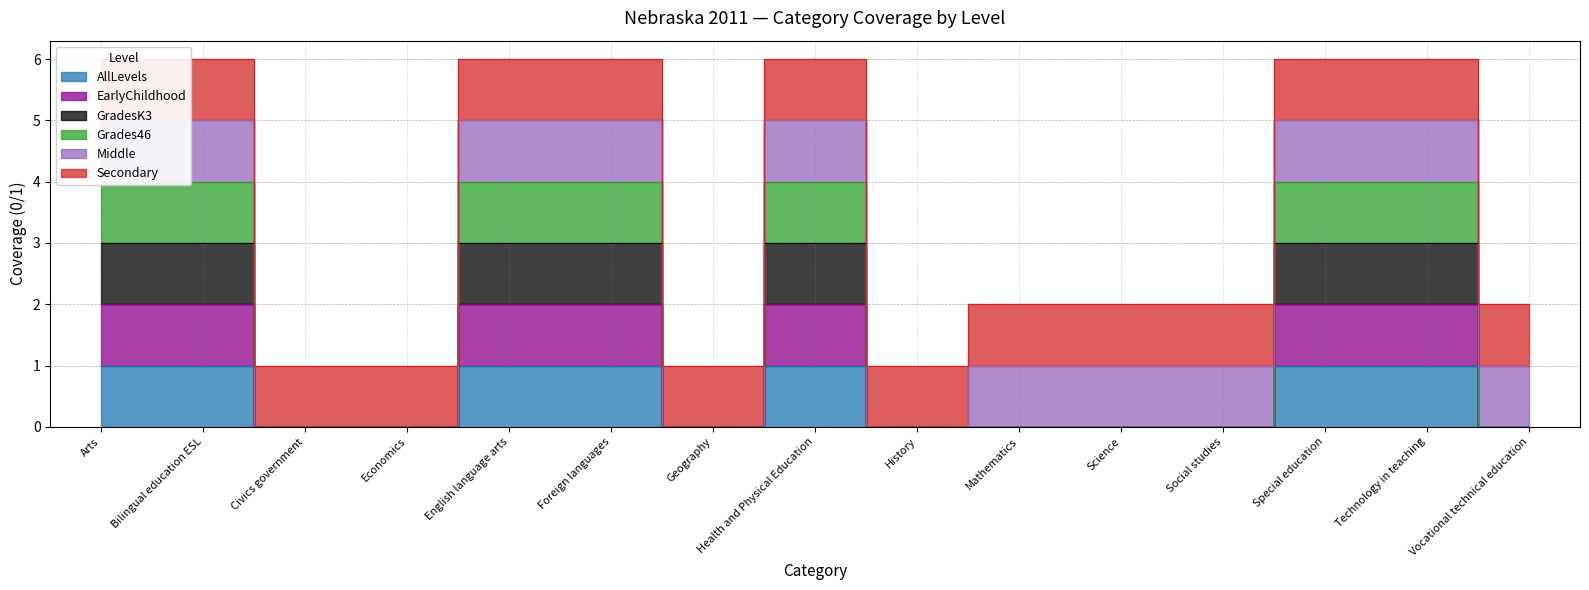

Where is Grades46 nearest to the value 2?

Arts